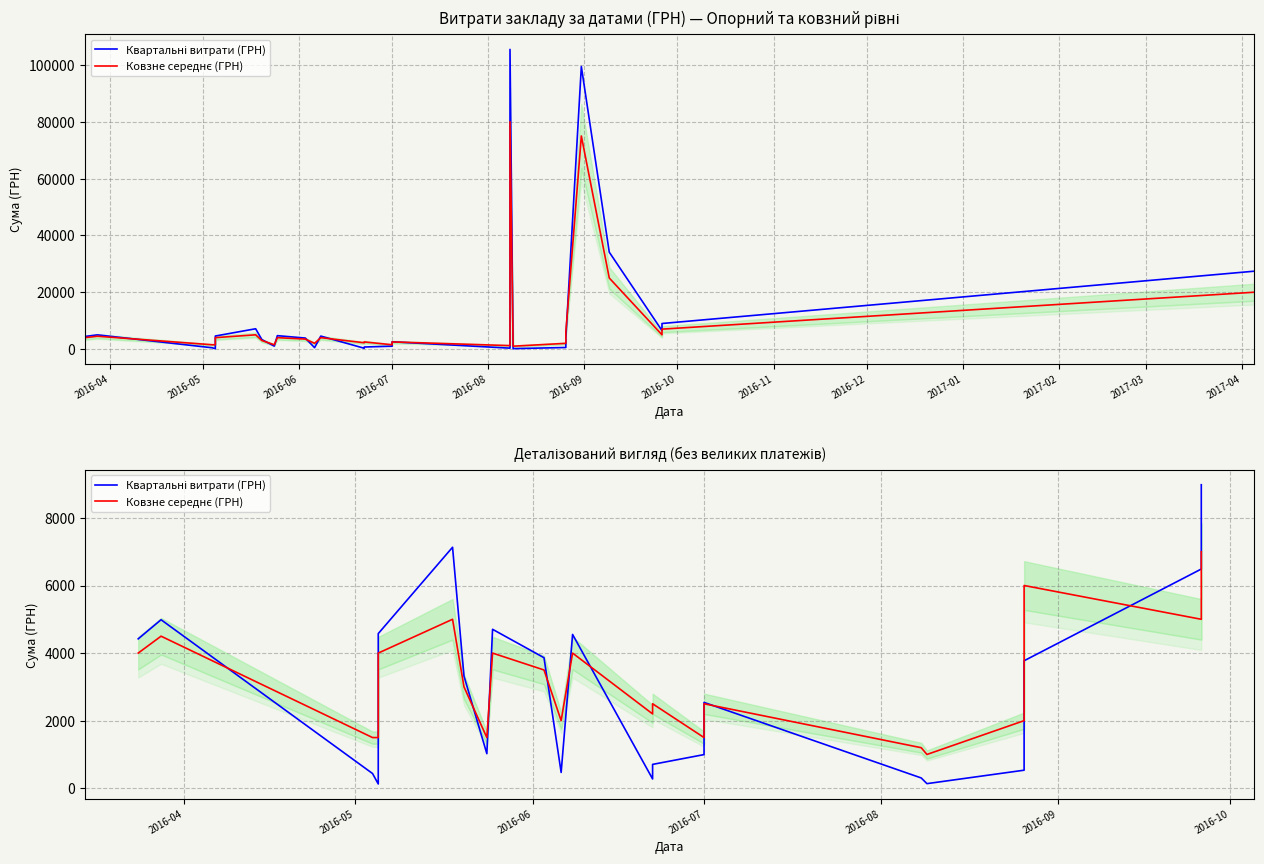

The value of Квартальні витрати (ГРН) at 2016-07 is 4276.4. True or false?

False